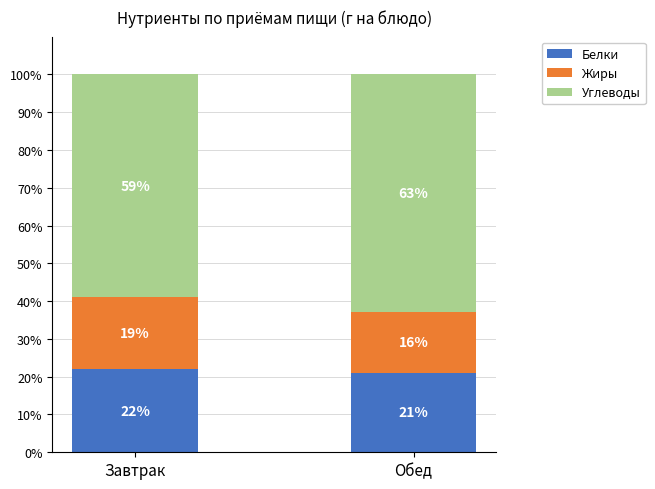

The Белки series shows 22.0 at Завтрак. True or false?

True